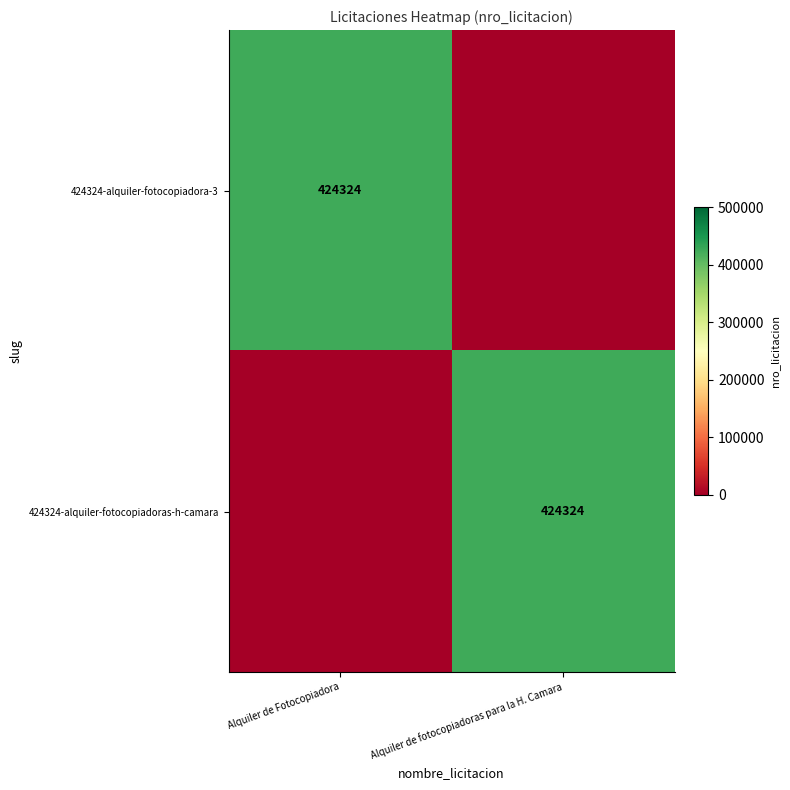

The value of 424324-alquiler-fotocopiadora-3 at Alquiler de Fotocopiadora is 730005. True or false?

False